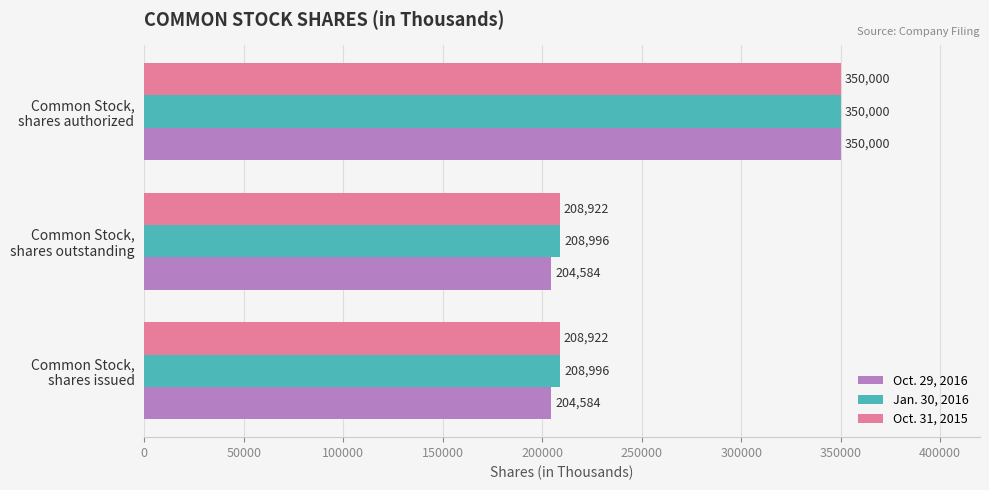

Which series has the largest total across all categories?

Jan. 30, 2016